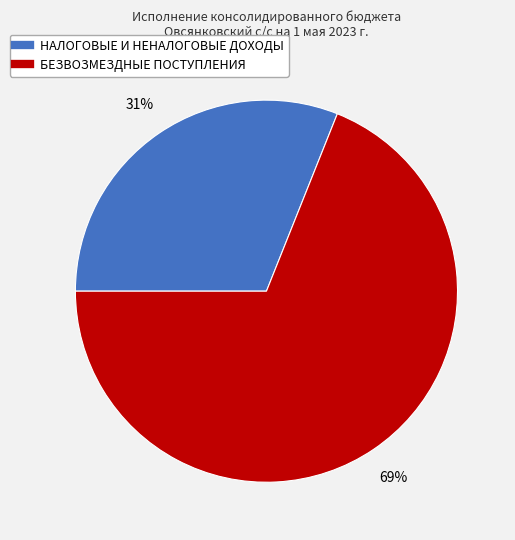

Between БЕЗВОЗМЕЗДНЫЕ ПОСТУПЛЕНИЯ and НАЛОГОВЫЕ И НЕНАЛОГОВЫЕ ДОХОДЫ, which is larger?

БЕЗВОЗМЕЗДНЫЕ ПОСТУПЛЕНИЯ